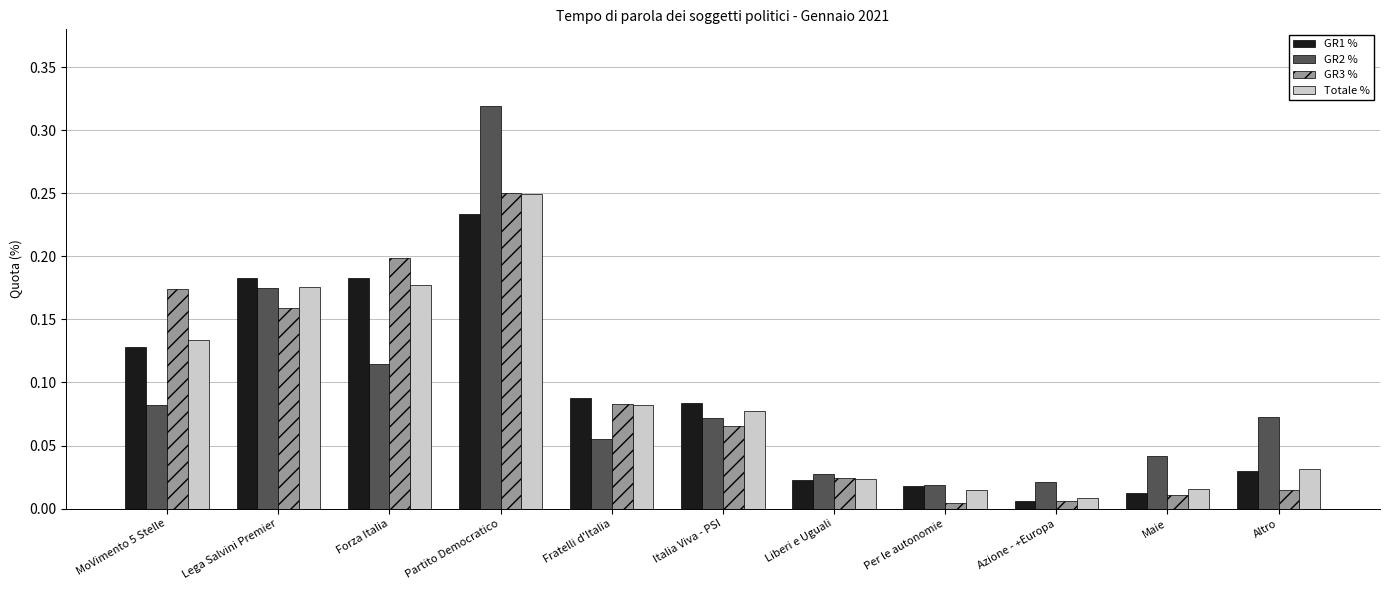

What is the sum of all Totale % values?

1.0